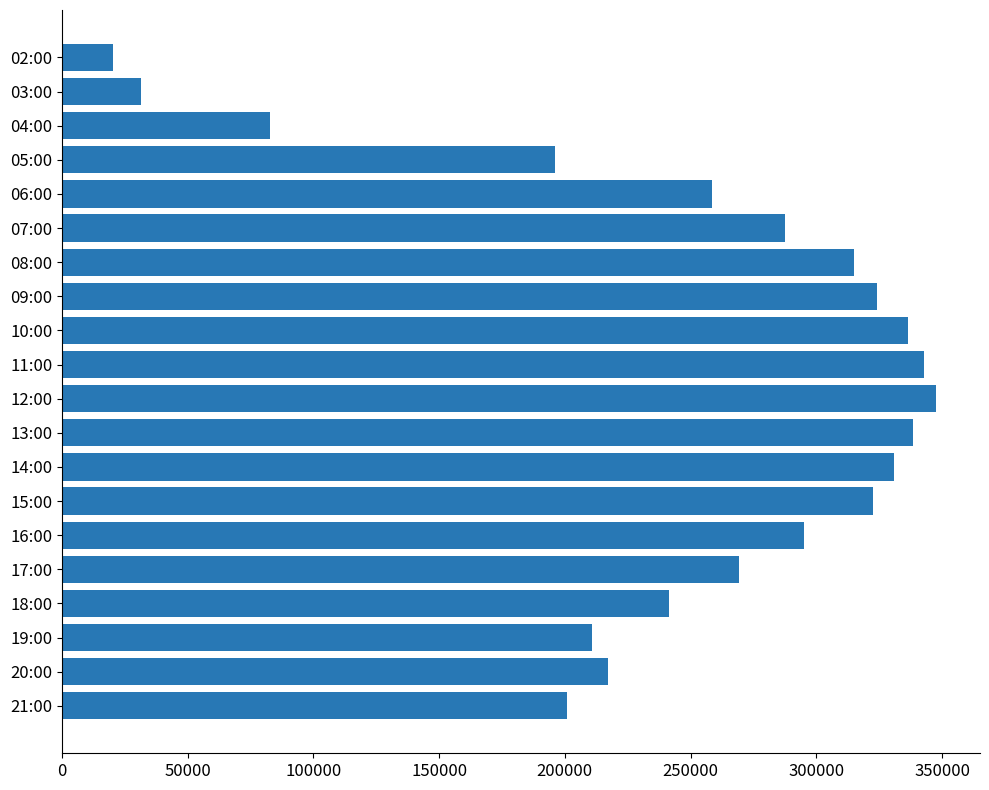

Reading bottom to top, list all the values displayed in this chart.

201050	216971	210656	241451	269254	295224	322475	330863	338549	347732	342863	336294	324190	315034	287752	258432	196105	82768	31289	20169